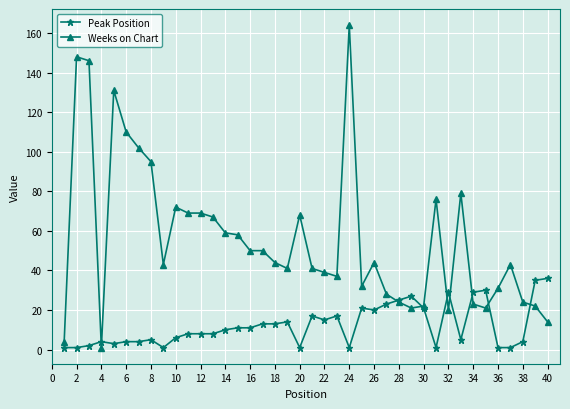

Rank the series by their average value, from lowest to highest.

Peak Position, Weeks on Chart